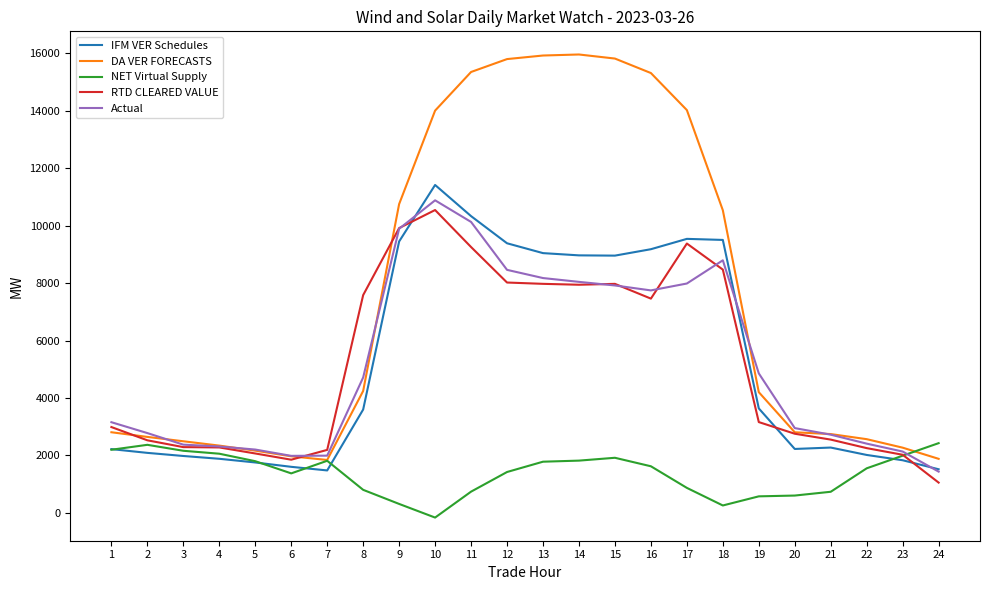

How many lines are shown in the chart?

5